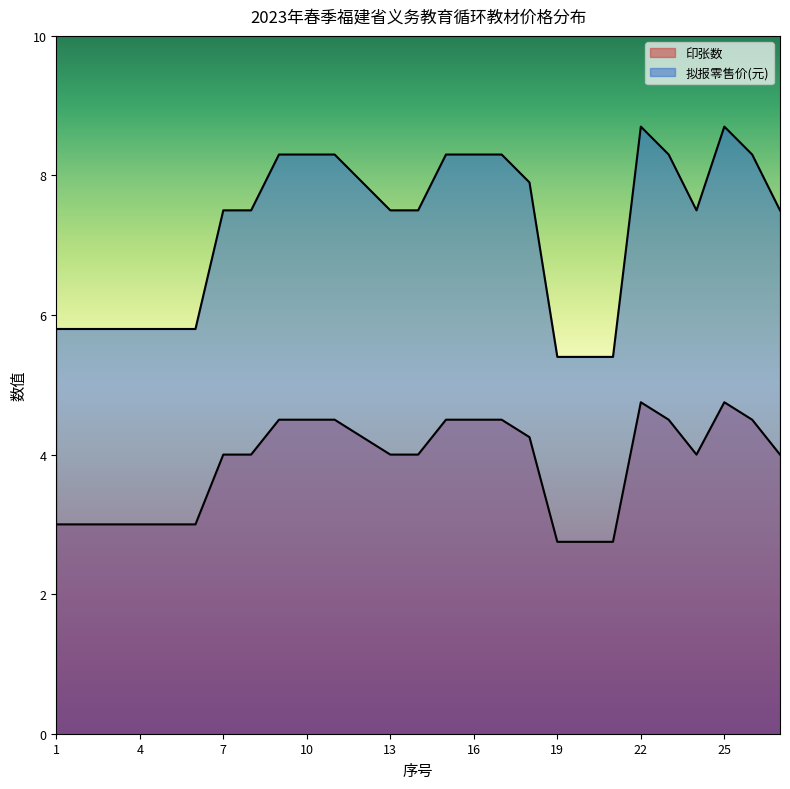

What is the maximum value shown in the chart?

8.7